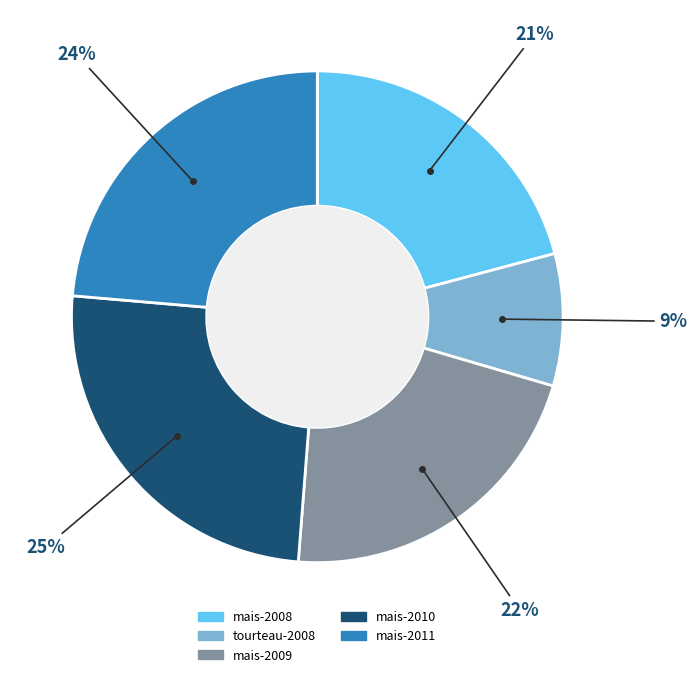

To the nearest percent, what is the average slice percentage?

20%